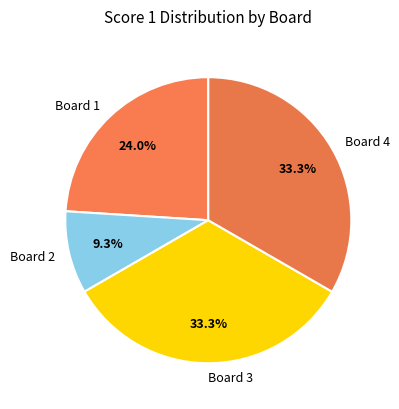

How many slices are in this pie chart?

4